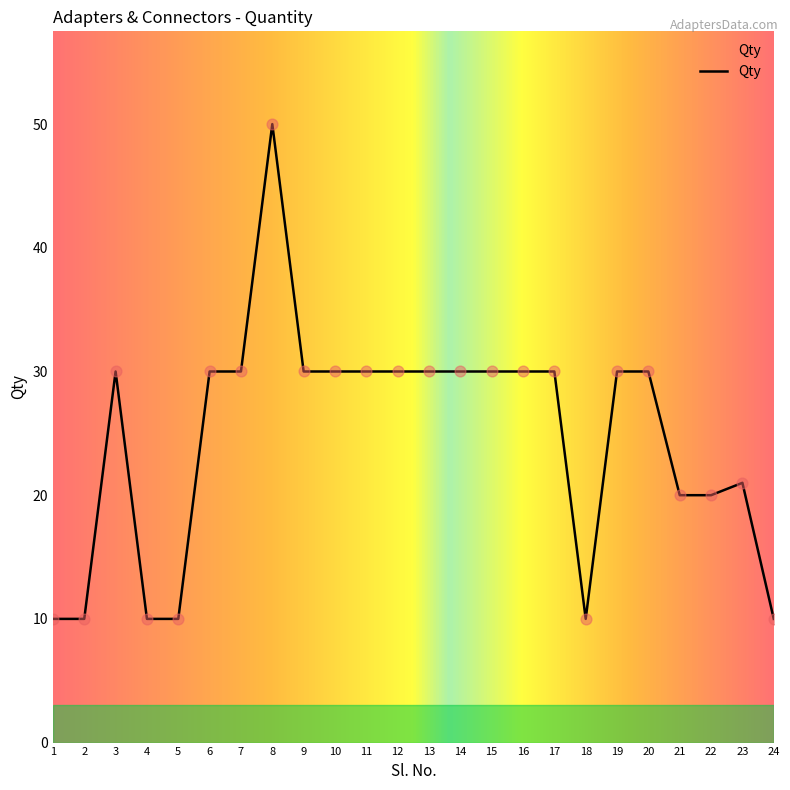

What is the change in value from 15 to 22?

-10